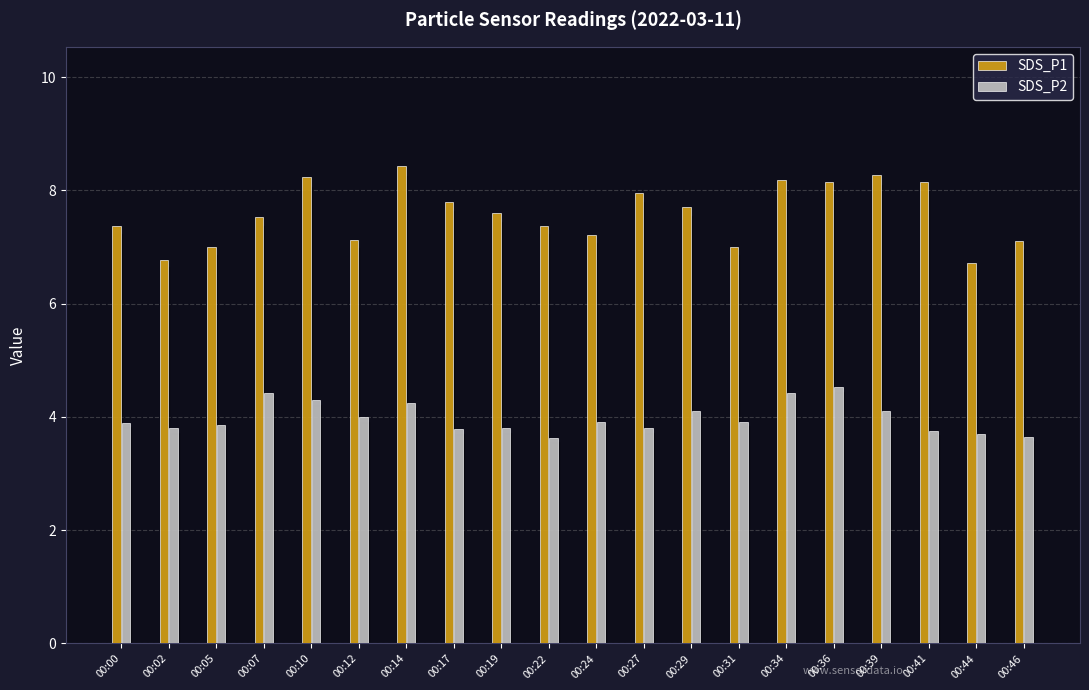

What is the difference between the highest and lowest values at 00:10?

3.9